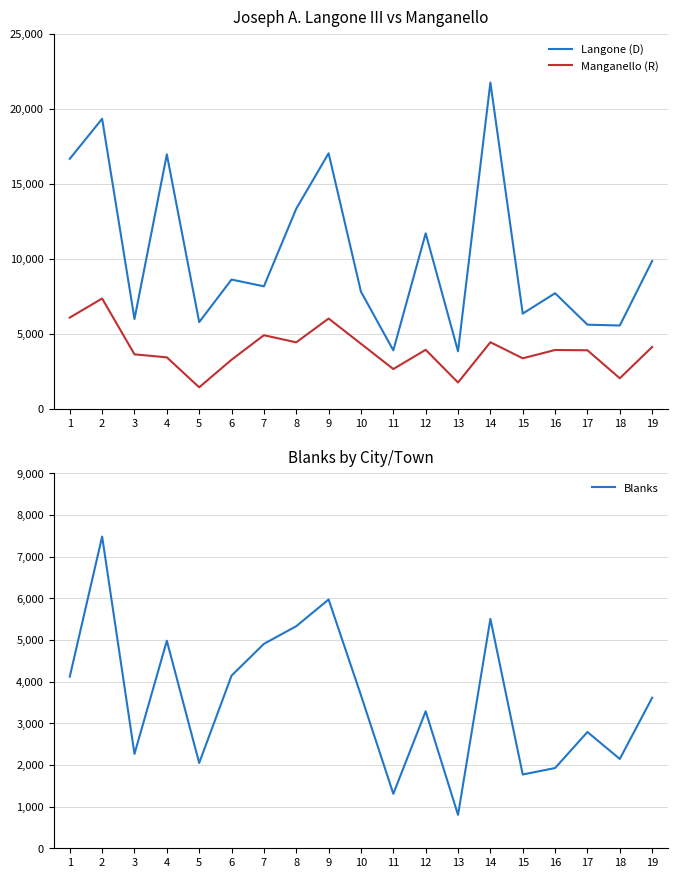

At which label does Langone (D) first exceed 8159?

1